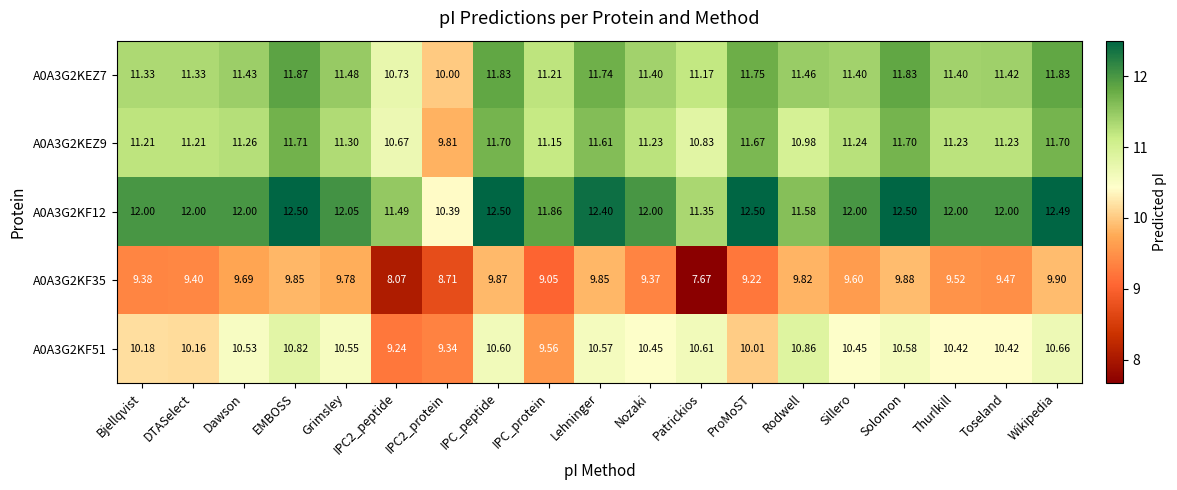

Where is A0A3G2KF12 nearest to the value 11?

Patrickios